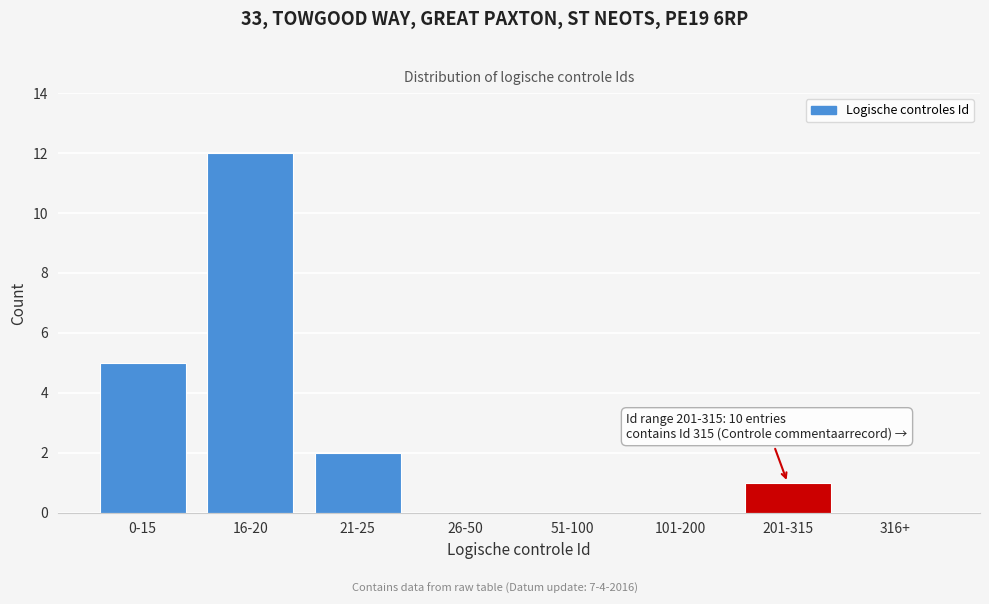

Reading left to right, extract all data points from this chart.

0-15=5	16-20=12	21-25=2	26-50=0	51-100=0	101-200=0	201-315=1	316+=0